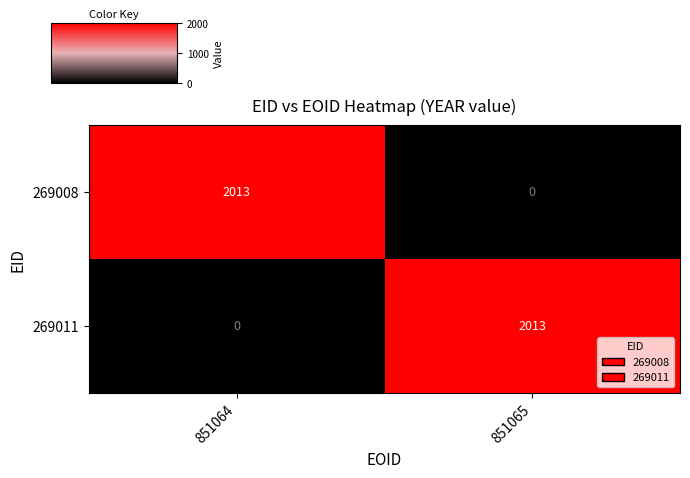

What is the difference between the highest and lowest values at 851064?

2013